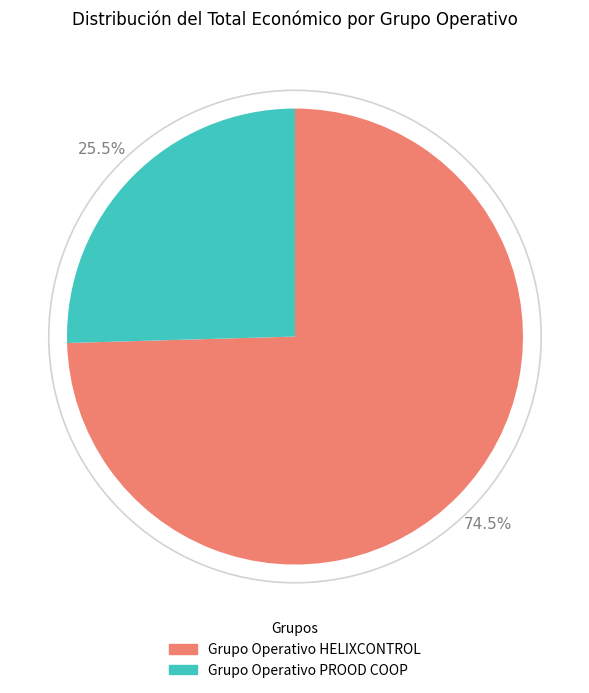

Is Grupo Operativo PROOD COOP the majority of the pie?

No